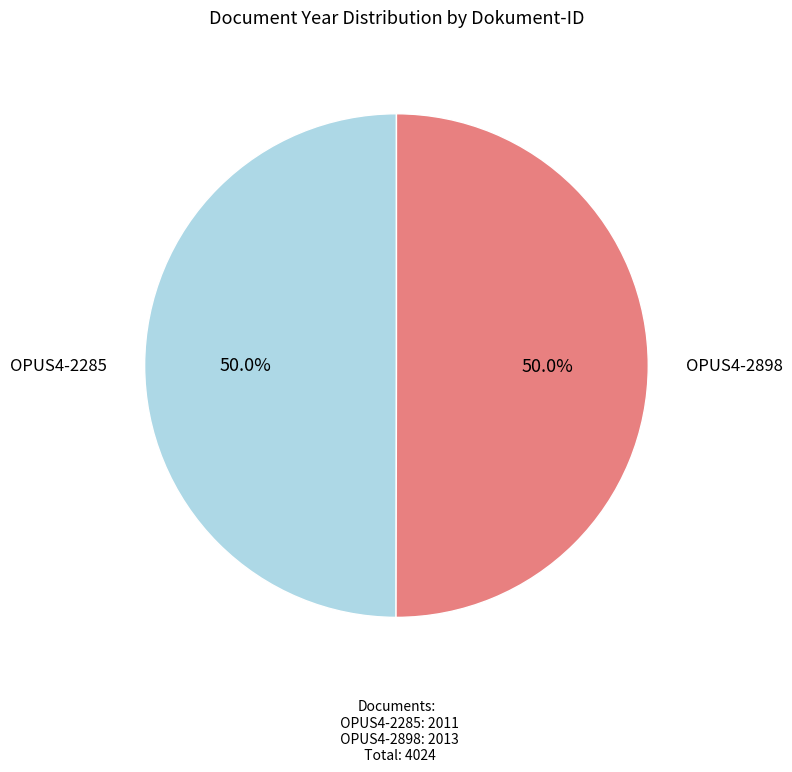

What percentage is the OPUS4-2285 slice, to the nearest percent?

50%